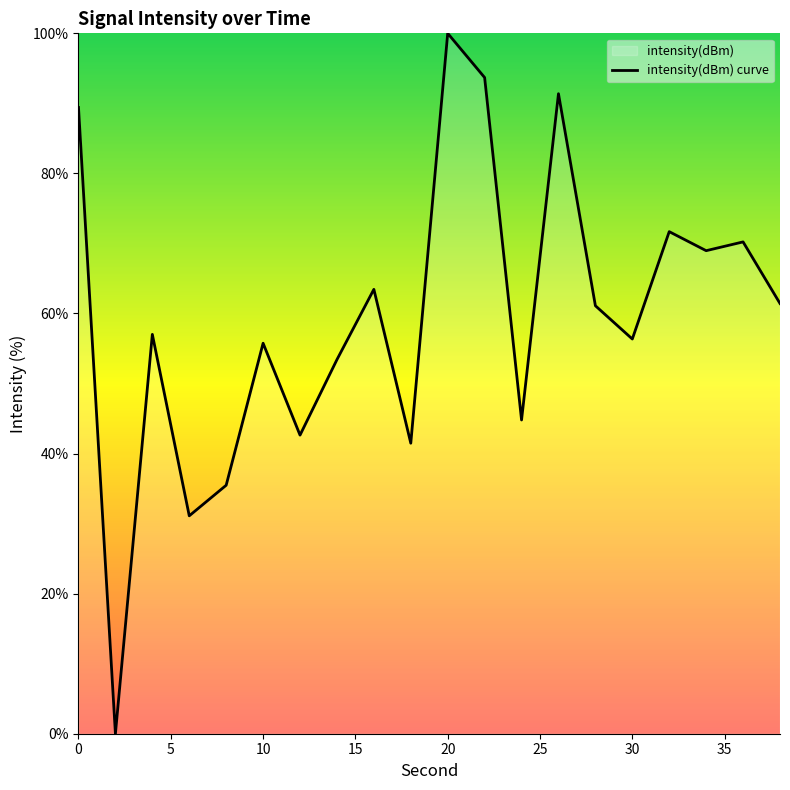

Reading left to right, transcribe all the data shown in this chart.

0=89.4	2=0.0	4=57.0	6=31.1	8=35.5	10=55.8	12=42.6	14=53.4	16=63.4	18=41.5	20=100.0	22=93.7	24=44.8	26=91.4	28=61.1	30=56.4	32=71.7	34=69.0	36=70.2	38=61.4